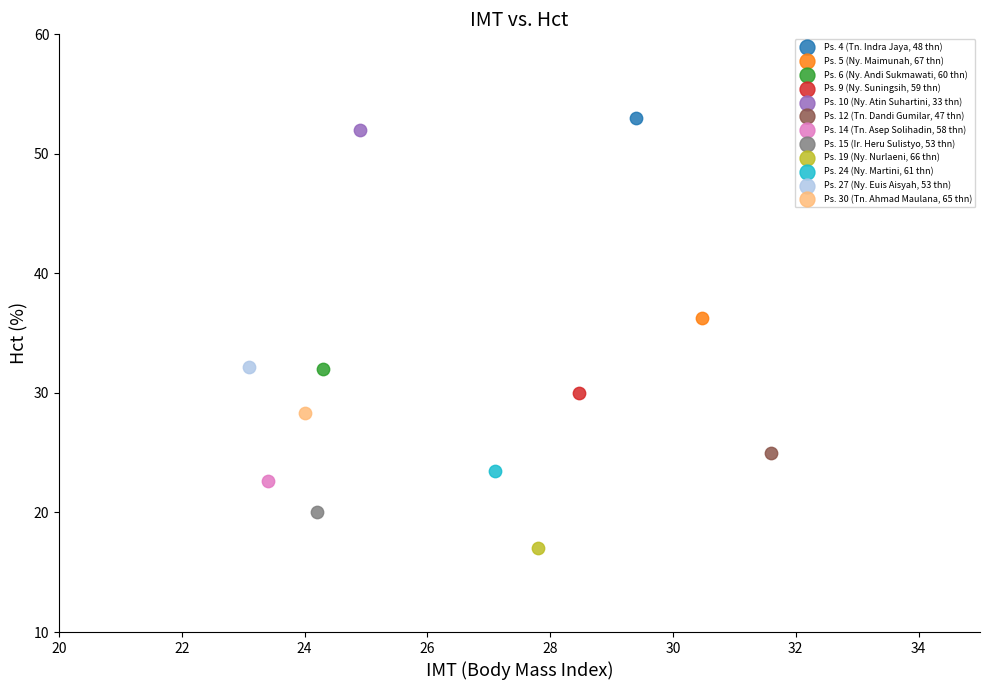

What are all the series names shown in the legend?

Ps. 4 (Tn. Indra Jaya, 48 thn), Ps. 5 (Ny. Maimunah, 67 thn), Ps. 6 (Ny. Andi Sukmawati, 60 thn), Ps. 9 (Ny. Suningsih, 59 thn), Ps. 10 (Ny. Atin Suhartini, 33 thn), Ps. 12 (Tn. Dandi Gumilar, 47 thn), Ps. 14 (Tn. Asep Solihadin, 58 thn), Ps. 15 (Ir. Heru Sulistyo, 53 thn), Ps. 19 (Ny. Nurlaeni, 66 thn), Ps. 24 (Ny. Martini, 61 thn), Ps. 27 (Ny. Euis Aisyah, 53 thn), Ps. 30 (Tn. Ahmad Maulana, 65 thn)